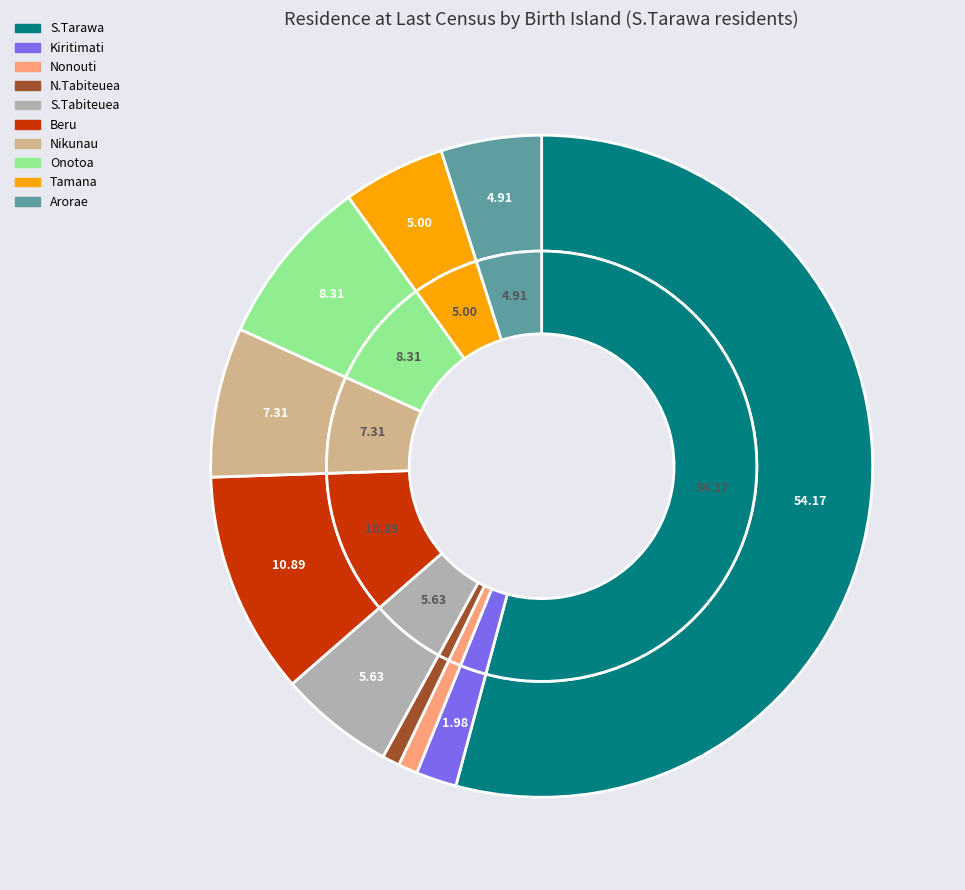

Which has a higher value, Beru or Nikunau?

Beru